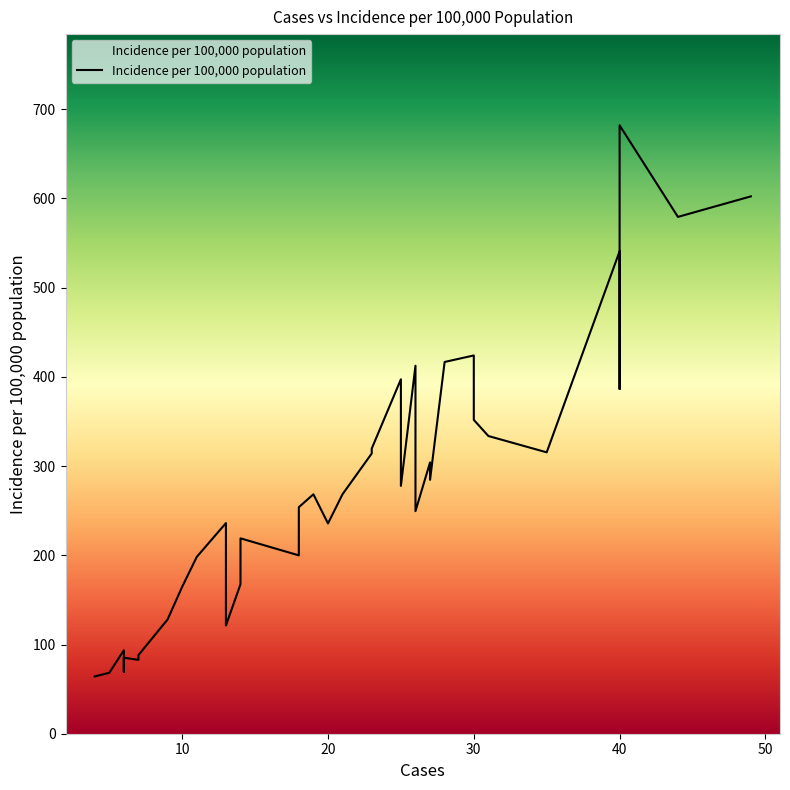

Read the value at 30.

424.0